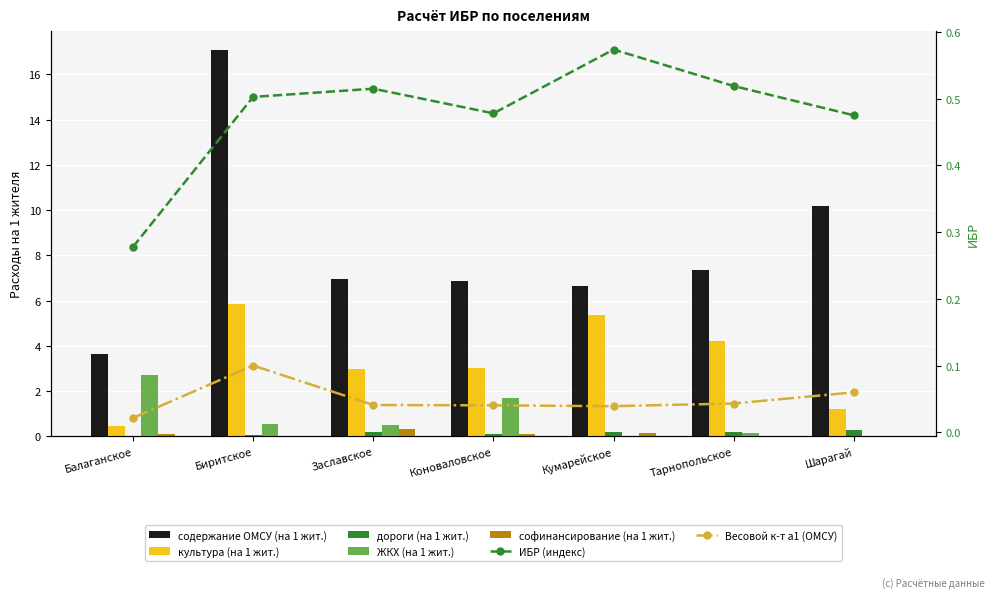

Which series has the largest total across all categories?

содержание ОМСУ (на 1 жит.)